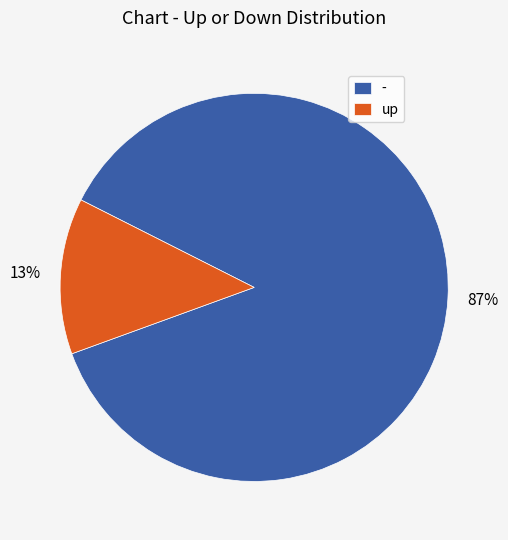

What percentage is the - slice, to the nearest percent?

87%